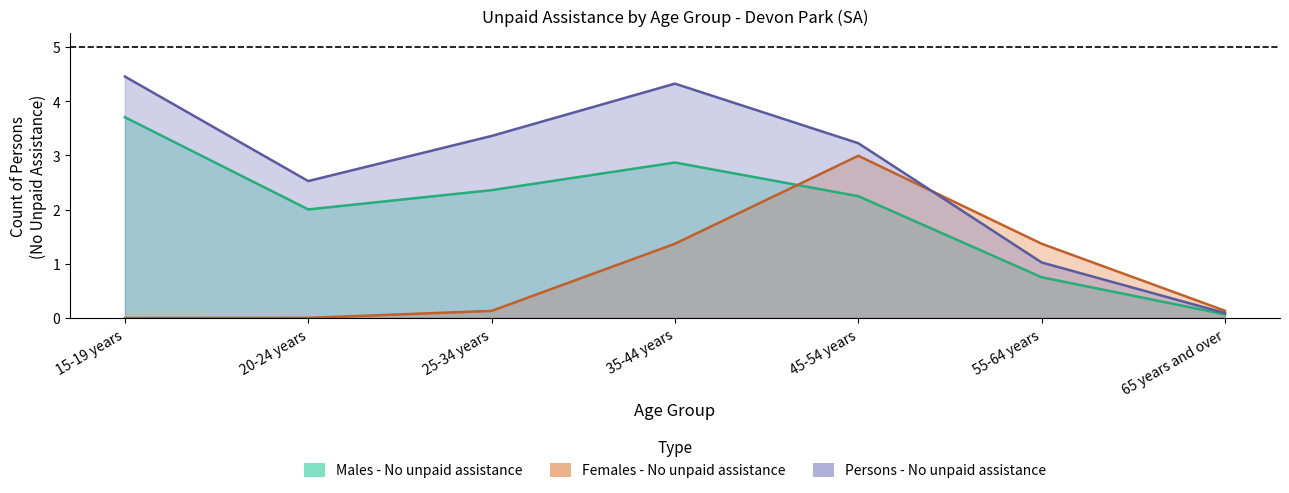

At which category is the sum across all series the highest?

45-54 years